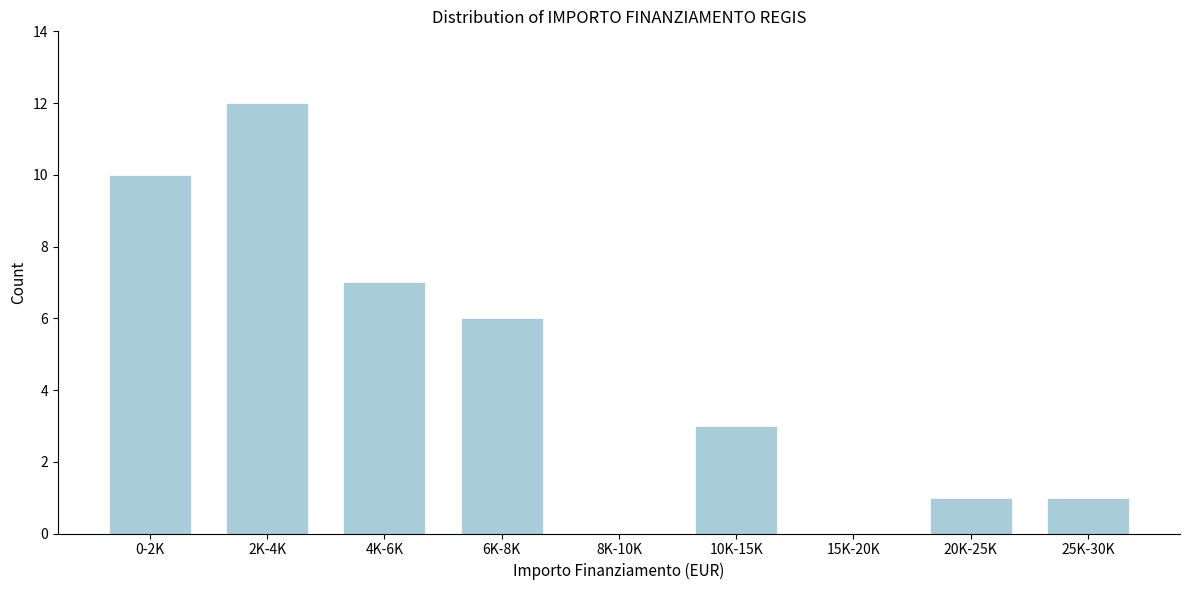

Reading right to left, extract all data points from this chart.

25K-30K=1	20K-25K=1	15K-20K=0	10K-15K=3	8K-10K=0	6K-8K=6	4K-6K=7	2K-4K=12	0-2K=10